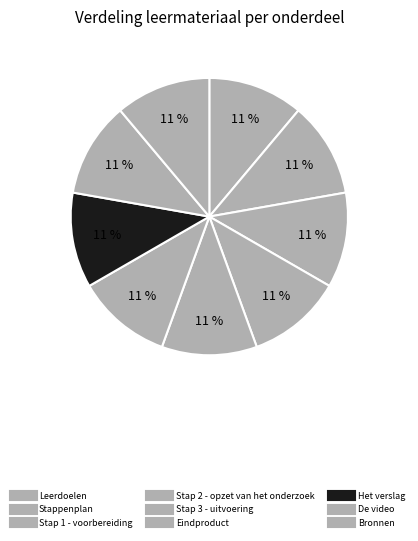

True or false: Eindproduct accounts for 11% of the total.

True